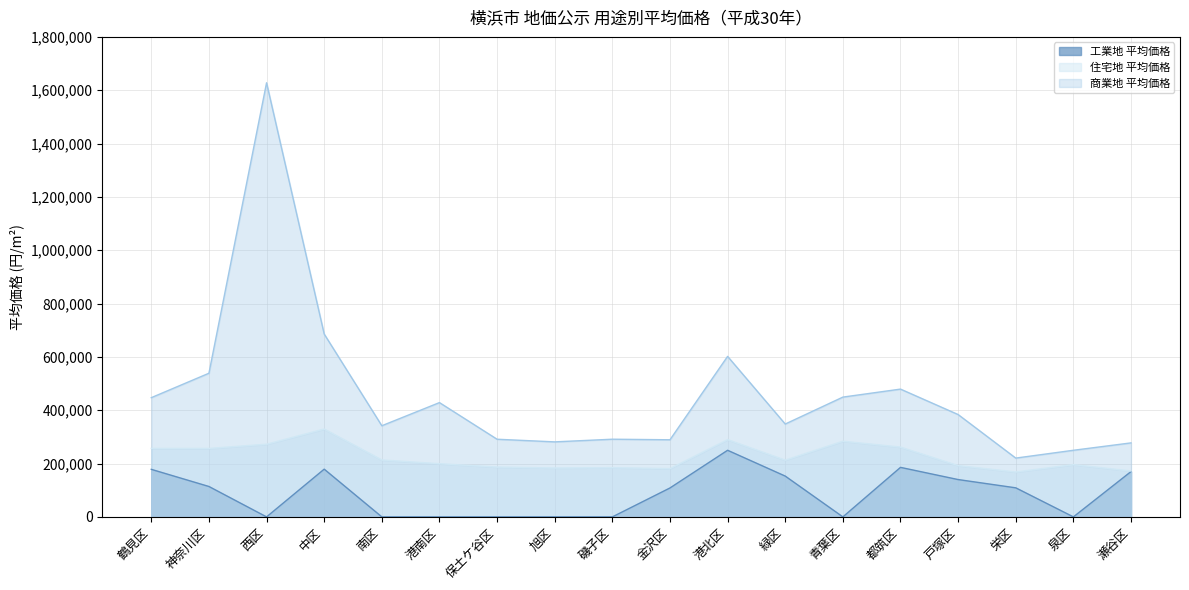

Read the 商業地 平均価格 value at 金沢区, to the nearest 100.

289200